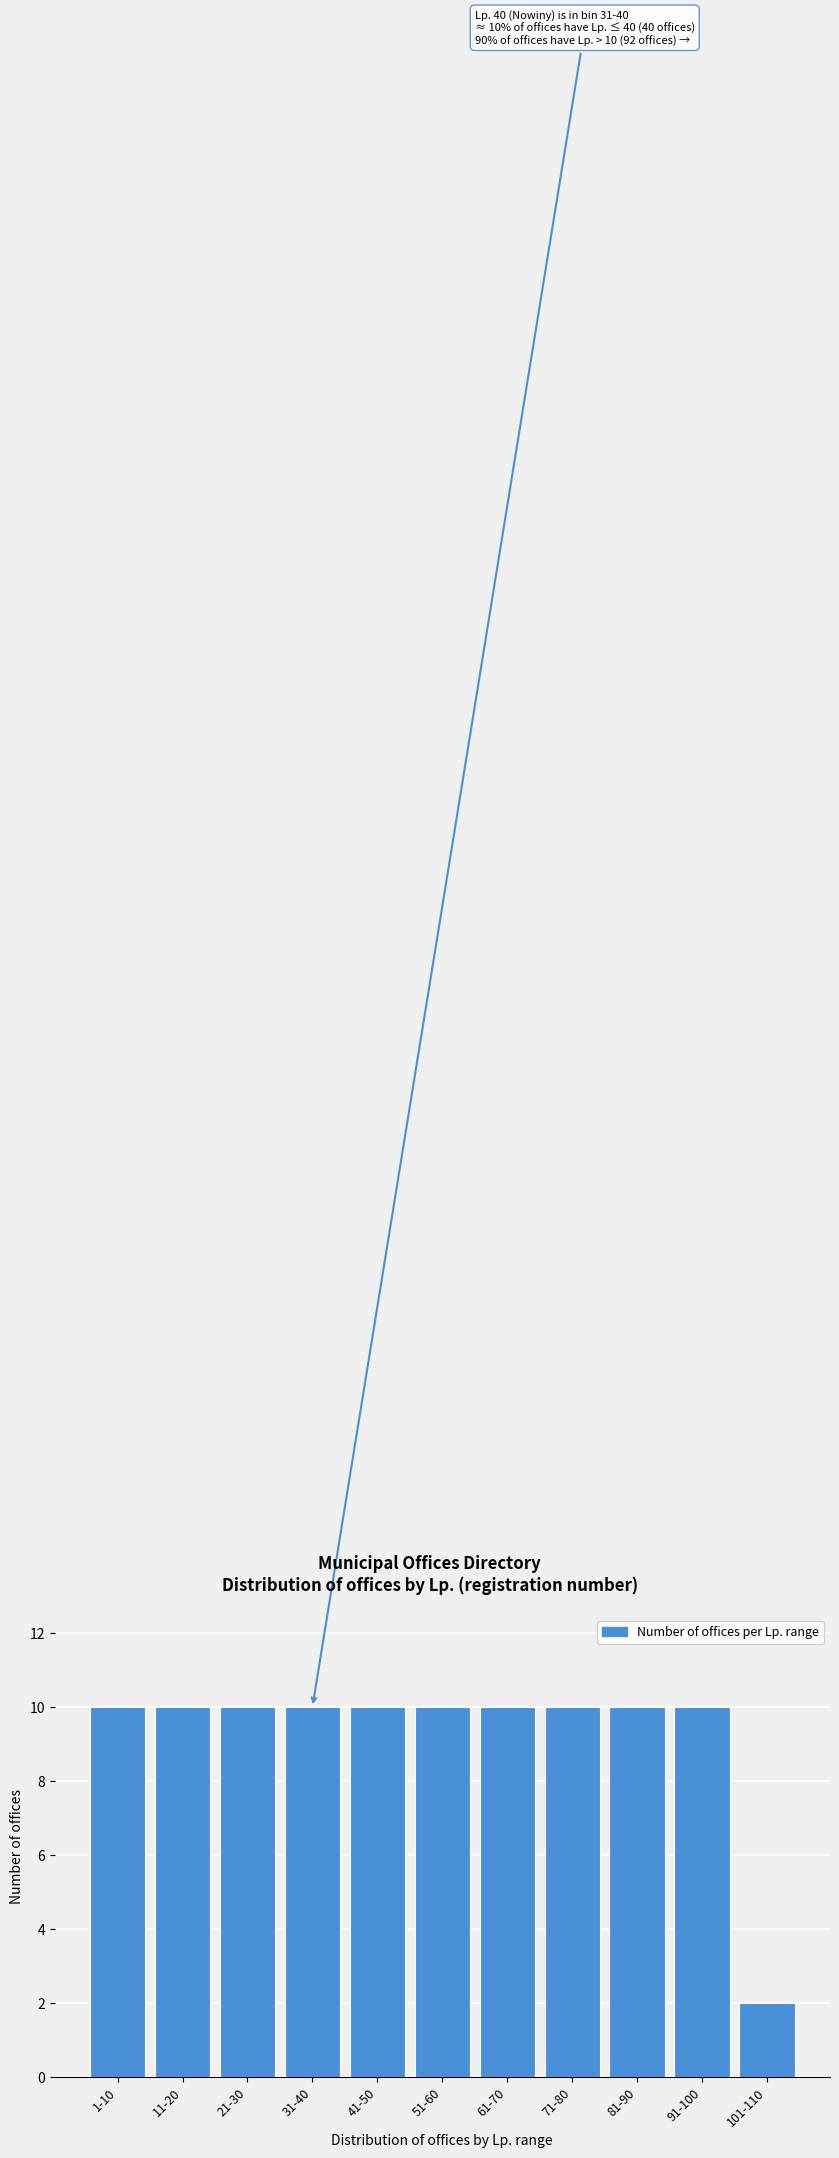

Reading left to right, what are all the values shown in this chart?

10	10	10	10	10	10	10	10	10	10	2